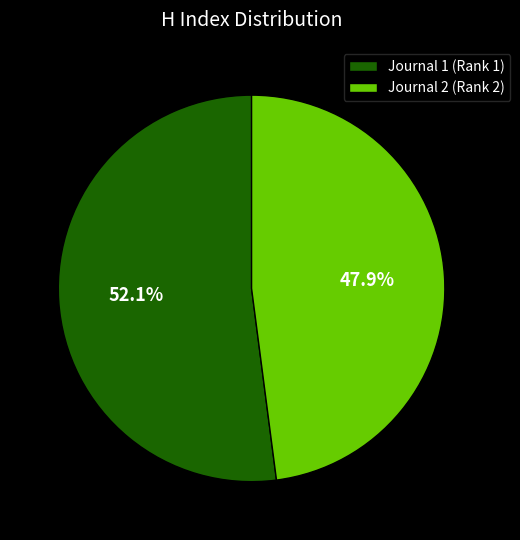

Rank the categories by value from lowest to highest.

Journal 2 (Rank 2), Journal 1 (Rank 1)